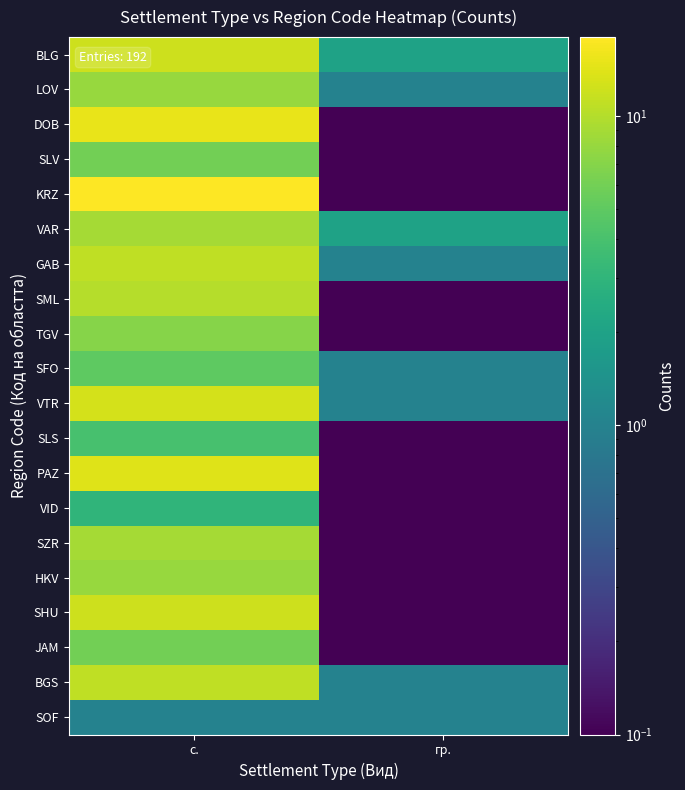

Which series has the largest total across all categories?

KRZ